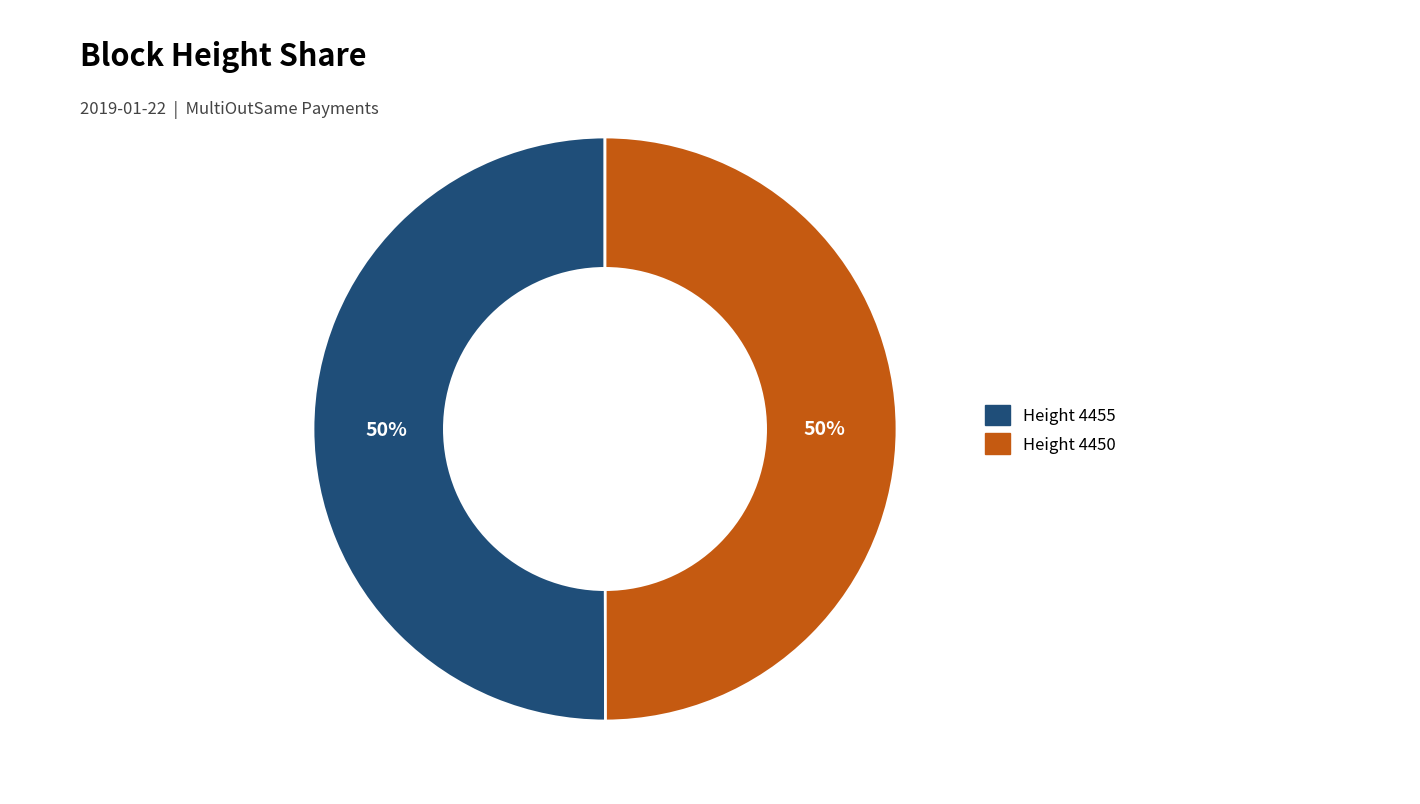

What percentage is the Height 4455 slice, to the nearest percent?

50%